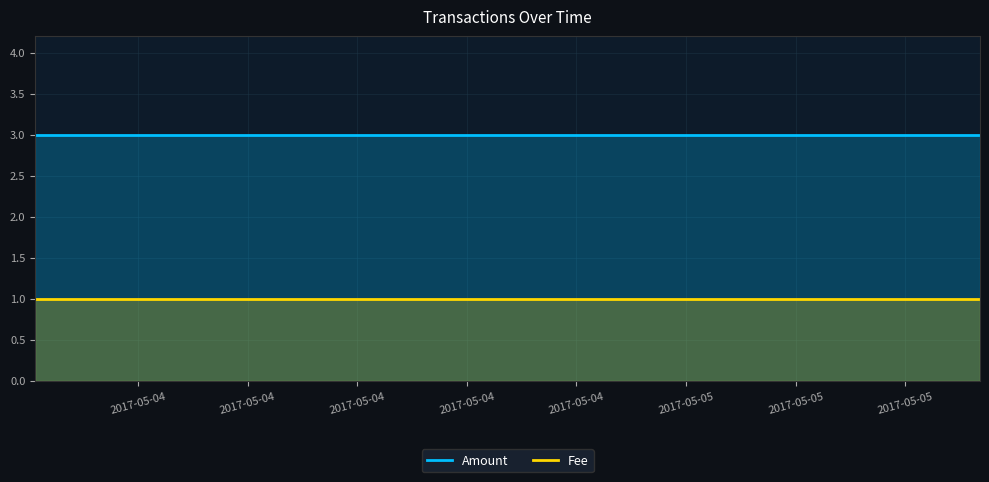

Which series has the largest total across all categories?

Amount